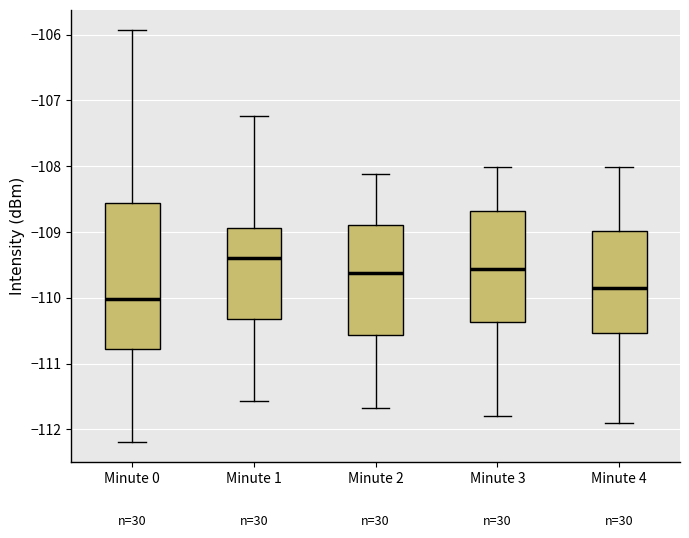

Reading left to right, transcribe this box plot: for each box, give where its median line is, the range the box spans, and where its two whiskers end, as read against the y-axis. The values are not printed on the chart, so give them approximately, as read against the axis.

Minute 0: median -110.0, box -110.8 to -108.6, whiskers -112.2 to -105.9
Minute 1: median -109.4, box -110.3 to -108.9, whiskers -111.6 to -107.2
Minute 2: median -109.6, box -110.6 to -108.9, whiskers -111.7 to -108.1
Minute 3: median -109.6, box -110.4 to -108.7, whiskers -111.8 to -108.0
Minute 4: median -109.8, box -110.5 to -109.0, whiskers -111.9 to -108.0